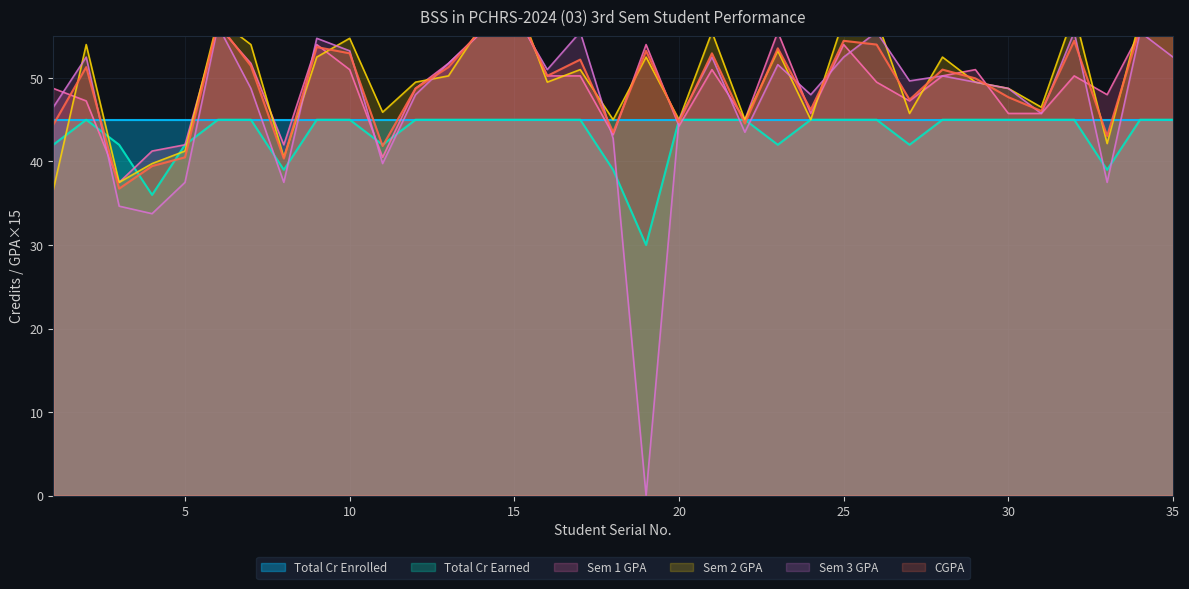

What value does the Sem 2 GPA series have at 5?

41.2